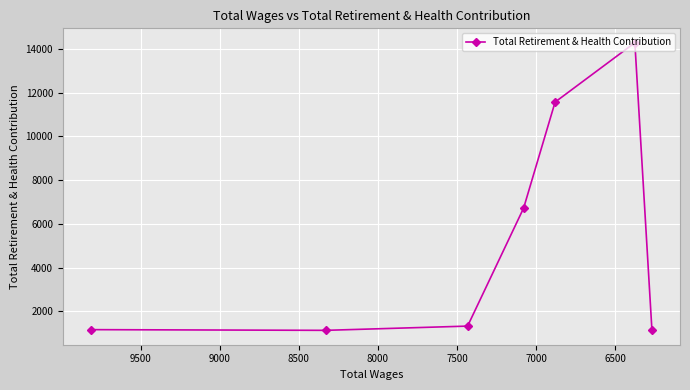

True or false: the data has more than 1 interior local peaks.

False